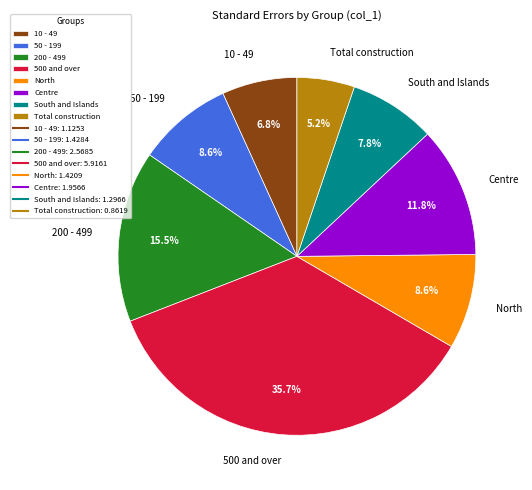

Which slice is the smallest?

Total construction